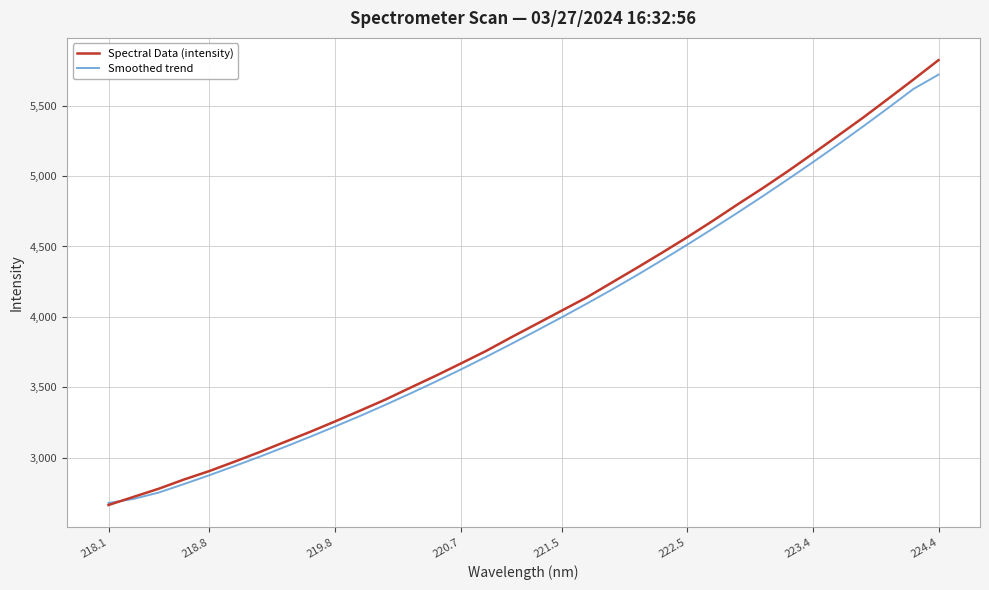

Which series has the largest range (max minus min)?

Spectral Data (intensity)